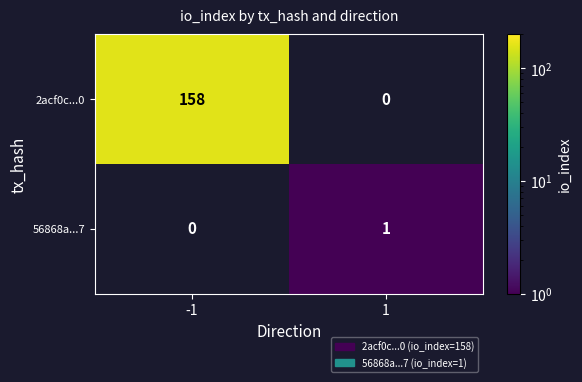

What is the greatest value displayed?

158.0